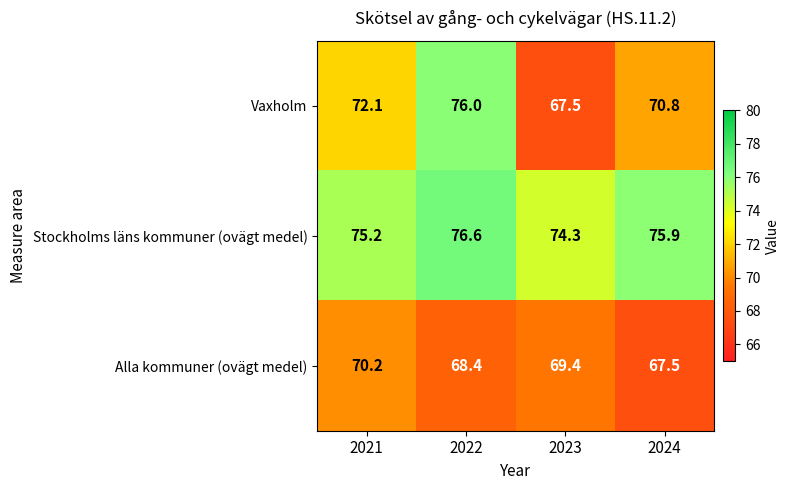

Reading left to right, transcribe all the data shown in this chart.

Vaxholm: 2021=72.1	2022=76.0	2023=67.5	2024=70.8
Stockholms läns kommuner (ovägt medel): 2021=75.2	2022=76.6	2023=74.3	2024=75.9
Alla kommuner (ovägt medel): 2021=70.2	2022=68.4	2023=69.4	2024=67.5